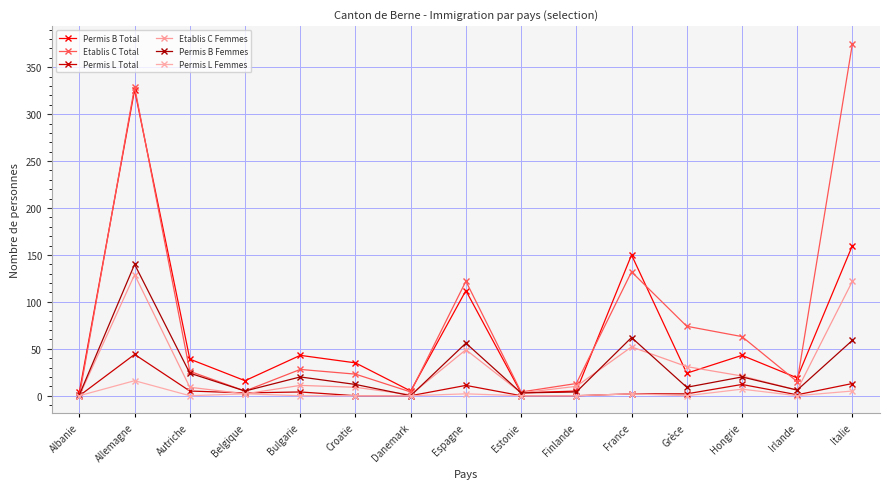

Reading left to right, extract all data points from this chart.

Permis B Total: 4	326	39	16	43	35	5	112	3	5	150	24	43	19	160
Etablis C Total: 0	329	26	5	28	23	4	122	4	13	132	74	63	15	375
Permis L Total: 0	44	5	3	4	0	0	11	0	0	2	2	12	1	13
Etablis C Femmes: 0	129	9	2	11	9	1	49	3	10	52	31	21	6	122
Permis B Femmes: 1	140	24	5	20	12	0	56	3	4	62	9	20	6	59
Permis L Femmes: 0	16	0	2	0	0	0	2	0	0	2	0	7	0	5